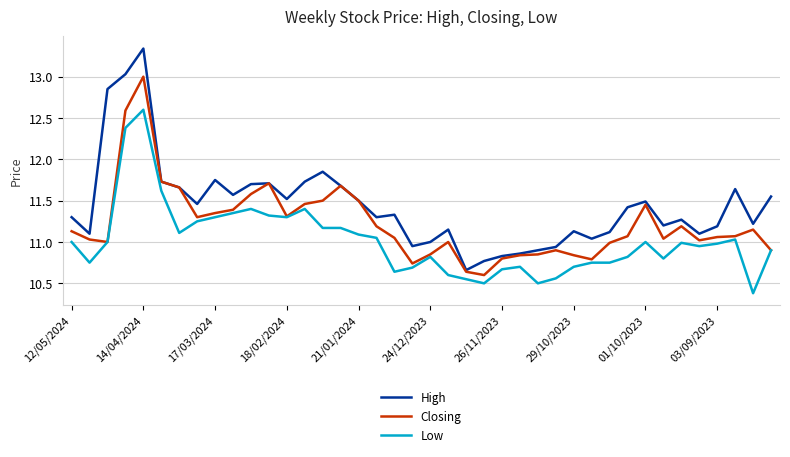

Which series has the largest total across all categories?

High